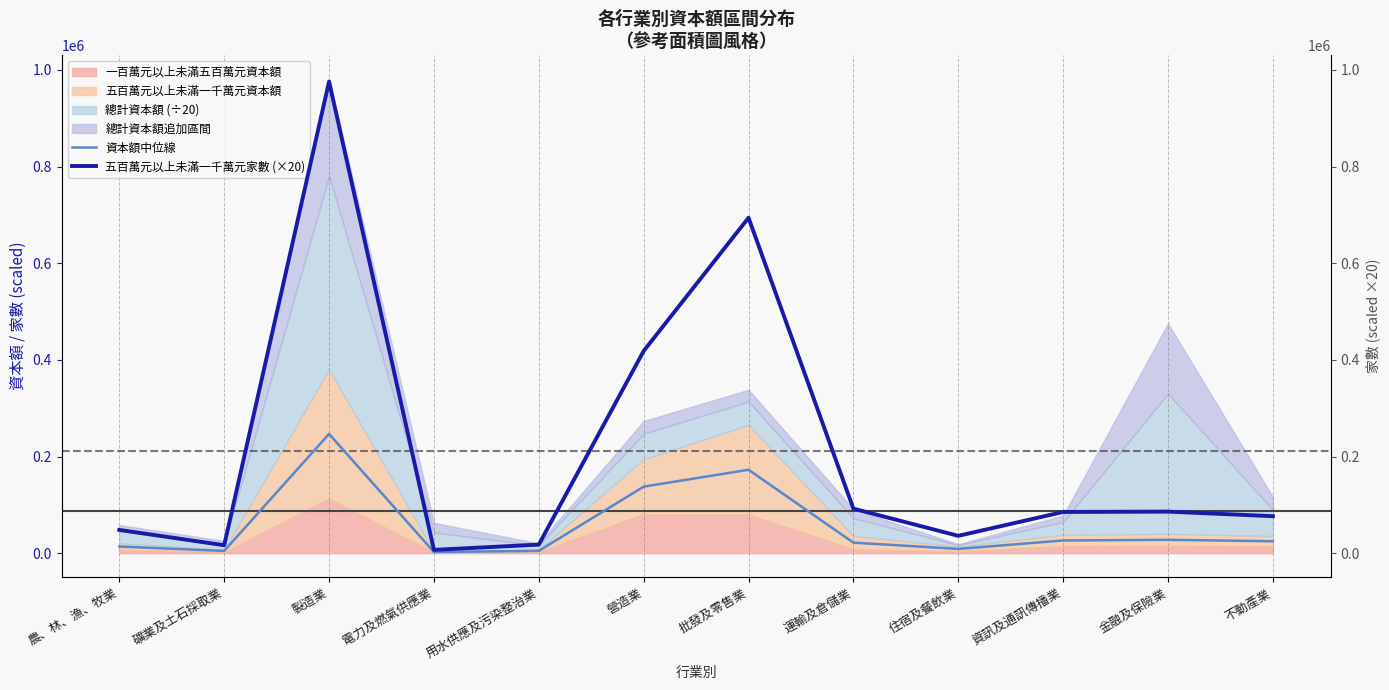

What is the lowest value of the 五百萬元以上家數 (中位線) series?

2524.7